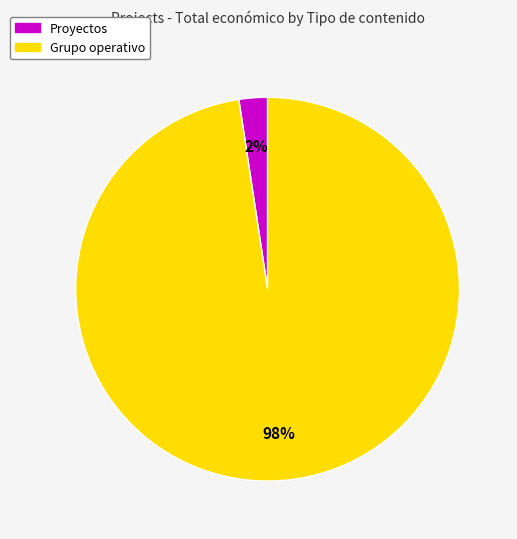

To the nearest percent, what is the average slice percentage?

50%